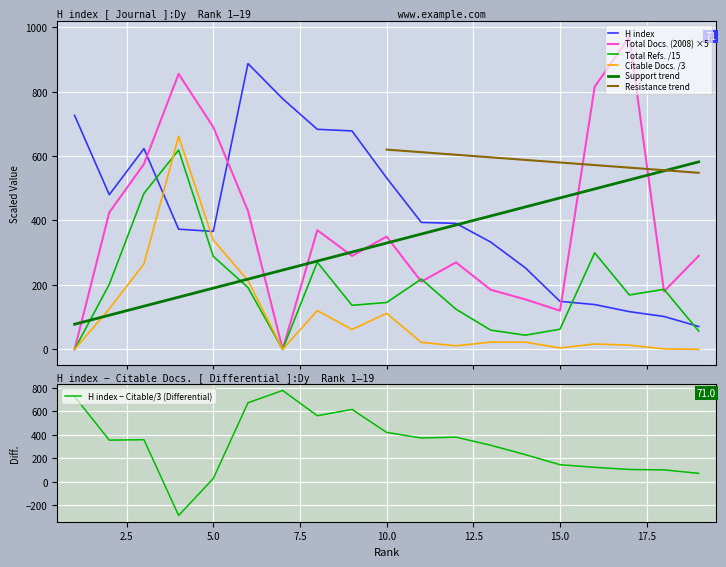

Reading left to right, transcribe all the data shown in this chart.

H index: 726.0	480.0	623.0	373.0	366.0	887.0	778.0	683.0	678.0	532.0	394.0	391.0	333.0	253.0	149.0	139.0	117.0	102.0	71.0
Total Docs. (2008): 0.0	425.0	575.0	855.0	690.0	430.0	0.0	370.0	290.0	350.0	210.0	270.0	185.0	155.0	120.0	815.0	970.0	180.0	290.0
Total Refs.: 0.0	201.8	484.1	618.7	288.5	191.9	0.0	270.4	136.7	145.4	218.1	124.6	59.7	43.9	62.5	299.6	168.9	186.3	56.7
Citable Docs. (3years): 0.0	125.7	265.0	661.3	339.0	214.0	0.0	120.3	61.7	111.7	21.7	11.0	22.3	22.3	4.3	16.7	13.0	1.3	0.0